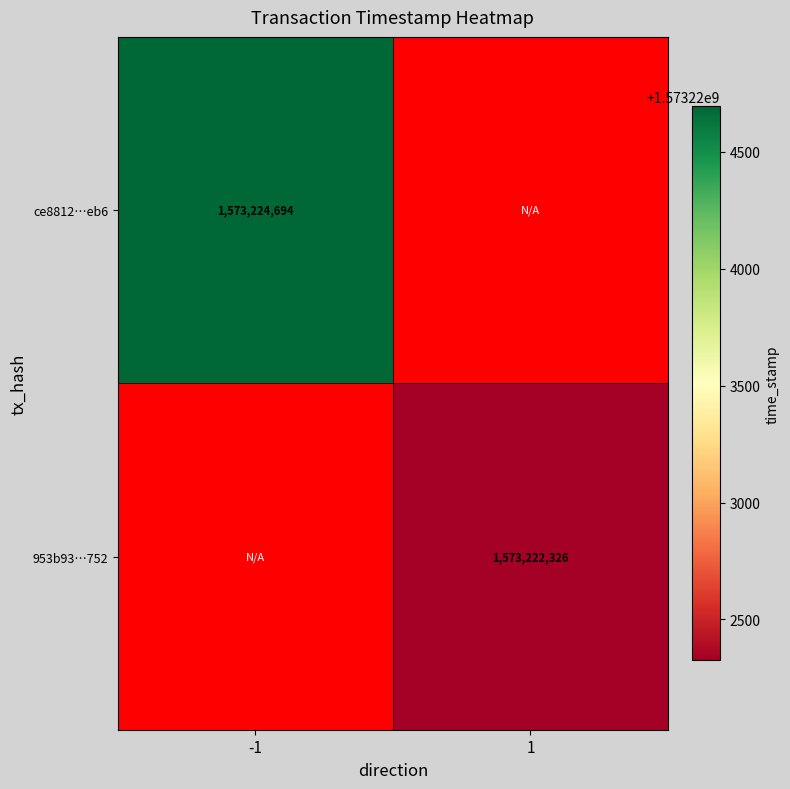

What is the smallest value displayed?

1573222326.0